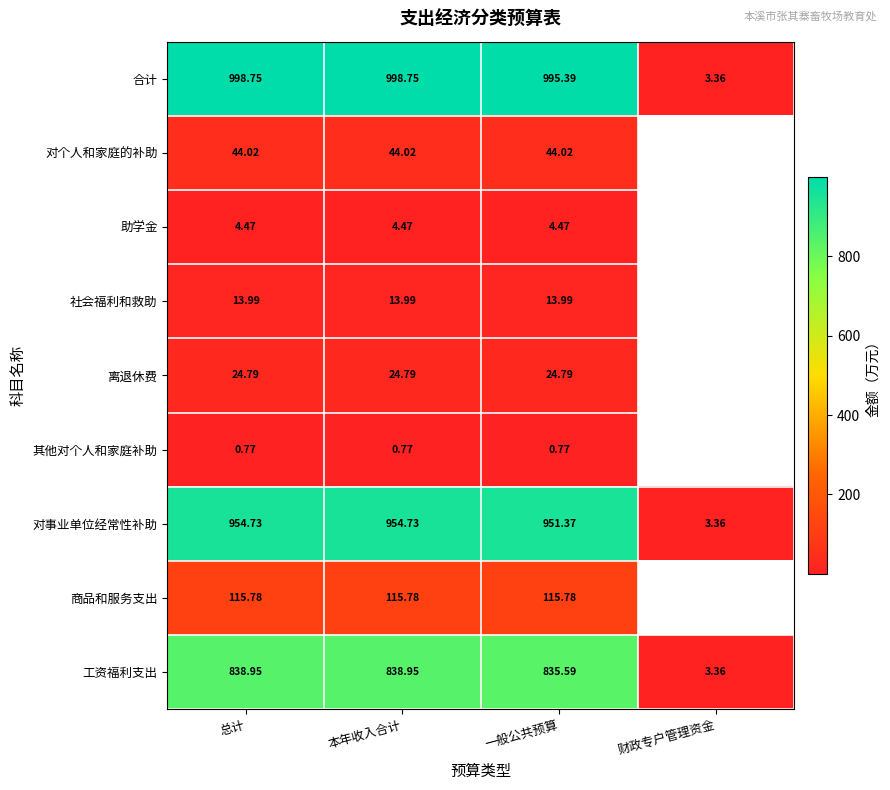

The 对个人和家庭的补助 series shows 44.0 at 本年收入合计. True or false?

True